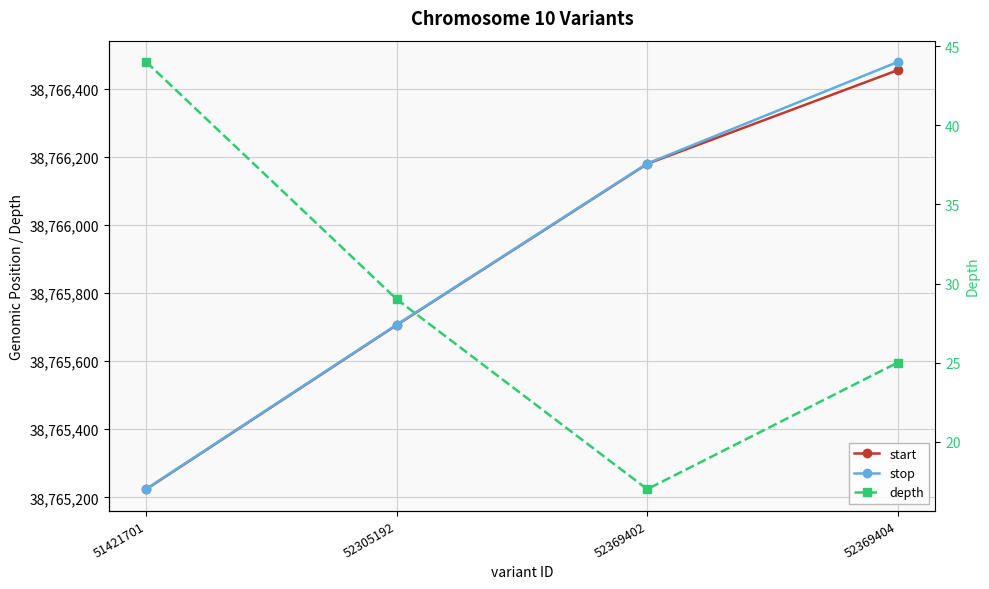

At which category does the chart reach its minimum across all series?

52369402